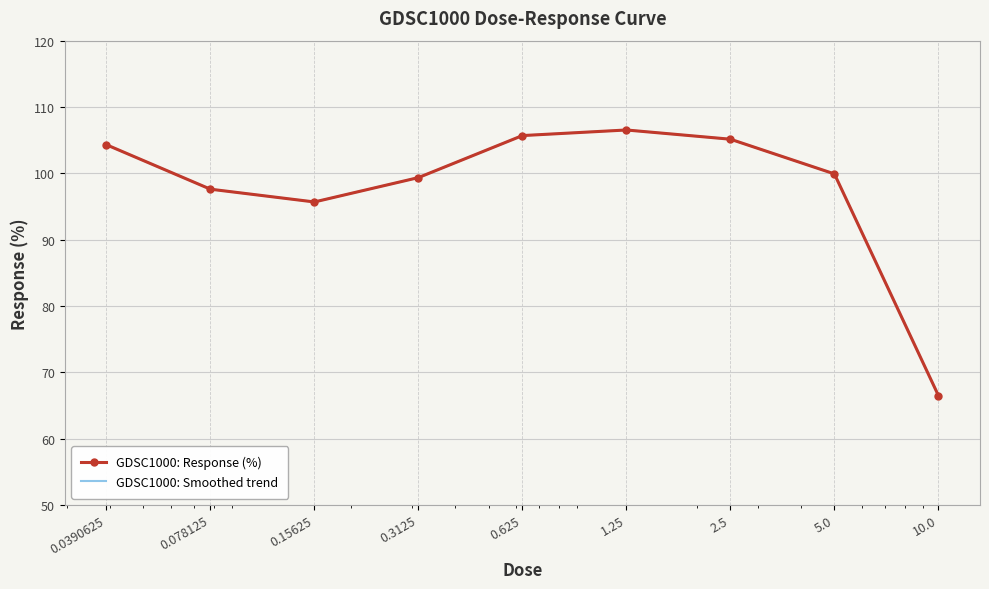

Which label corresponds to the largest value in the chart?

1.25